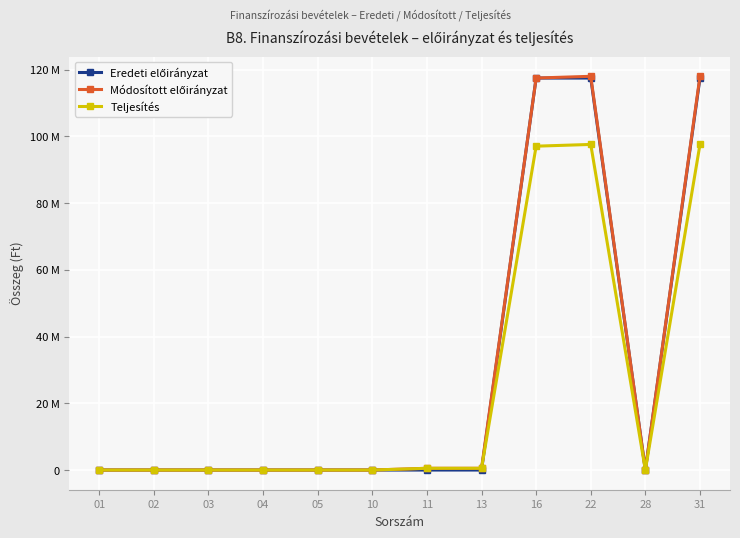

True or false: Teljesítés and Eredeti előirányzat cross at least once.

True